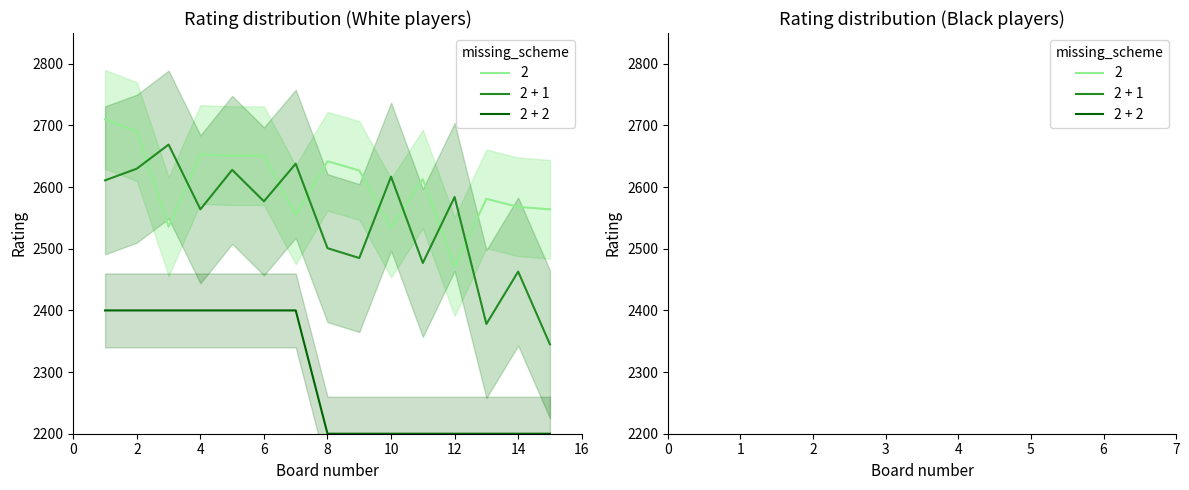

How many values in the 2 + 1 series exceed 2577?

7